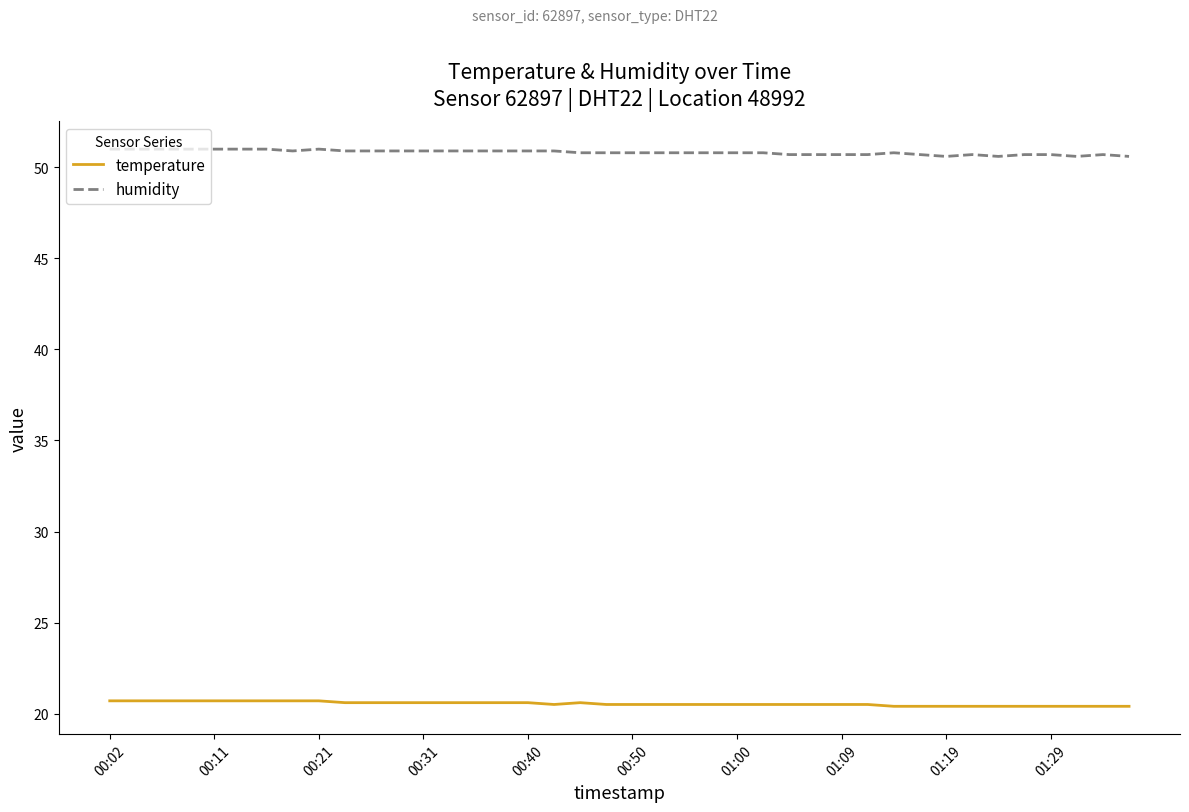

List the series in order of their peak value, highest first.

humidity, temperature